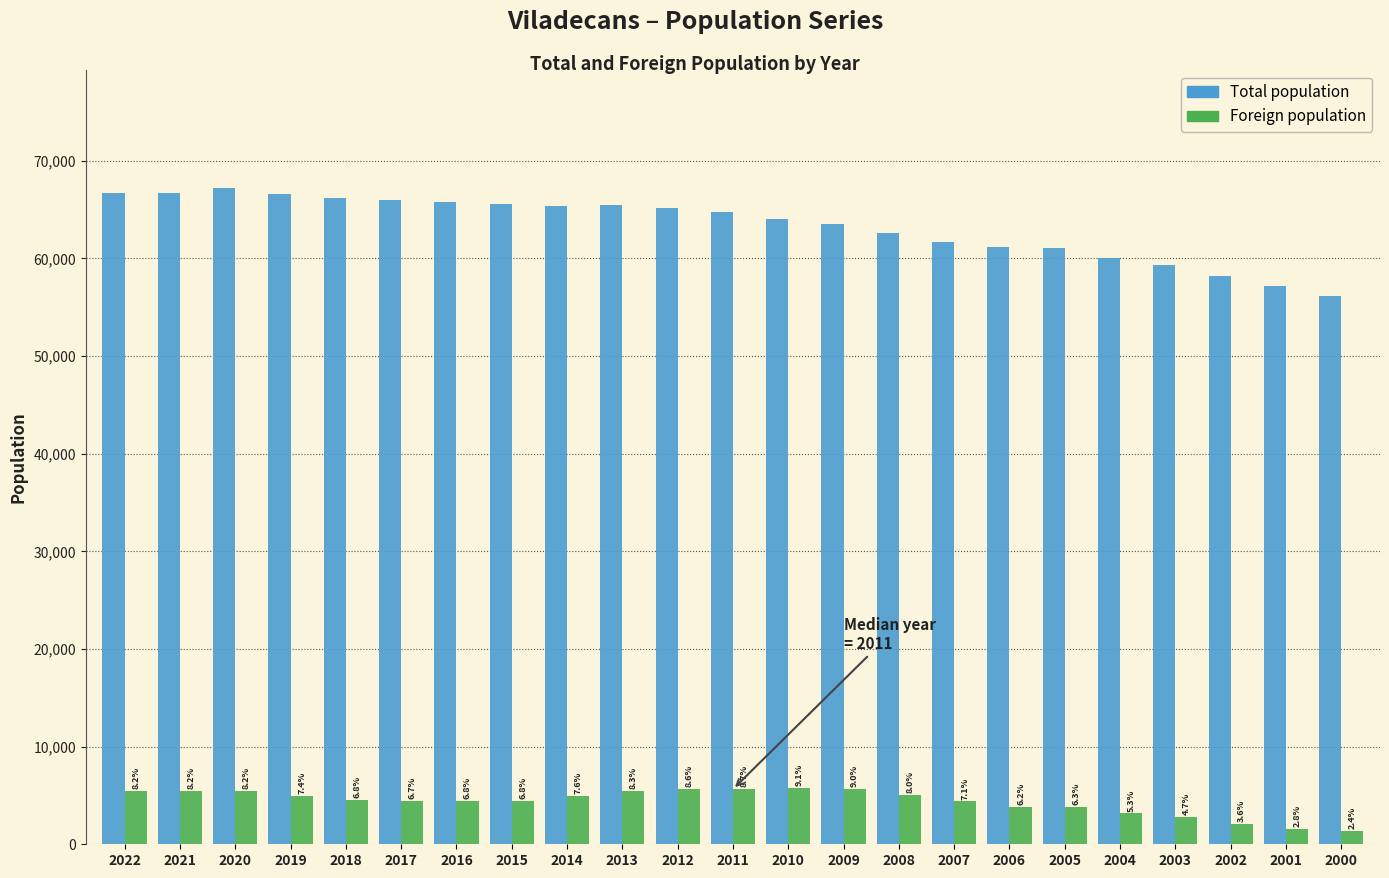

Does the chart contain stacked bars?

No